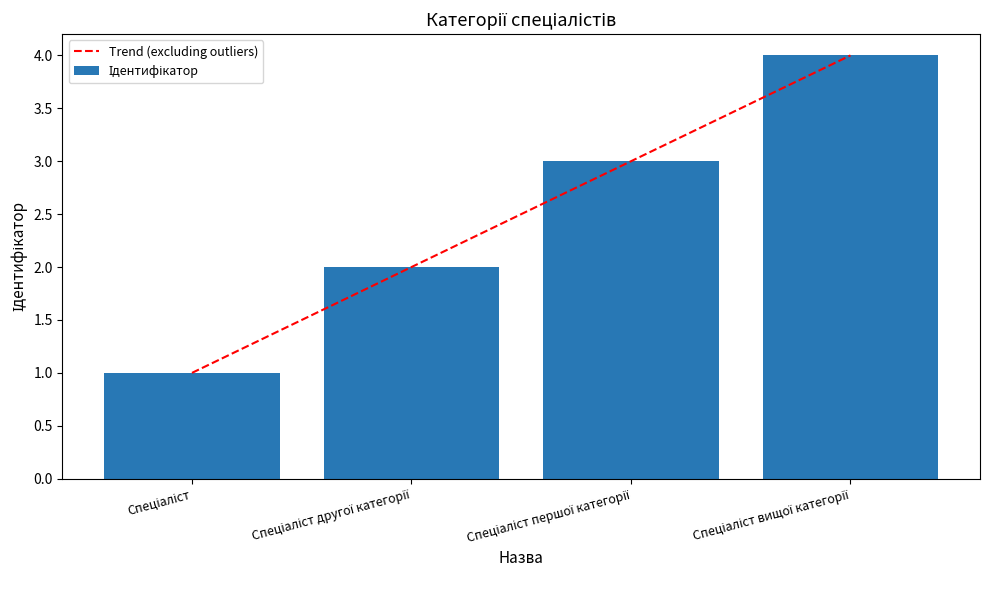

What is the difference between the values at Спеціаліст вищої категорії and Спеціаліст?

3